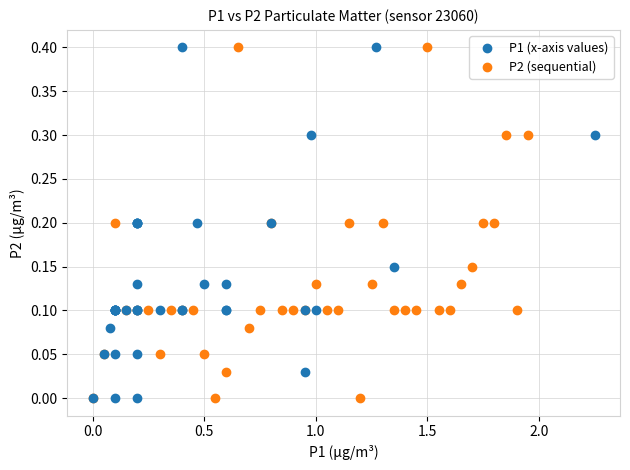

What are all the series names shown in the legend?

P1 (x-axis values), P2 (sequential)